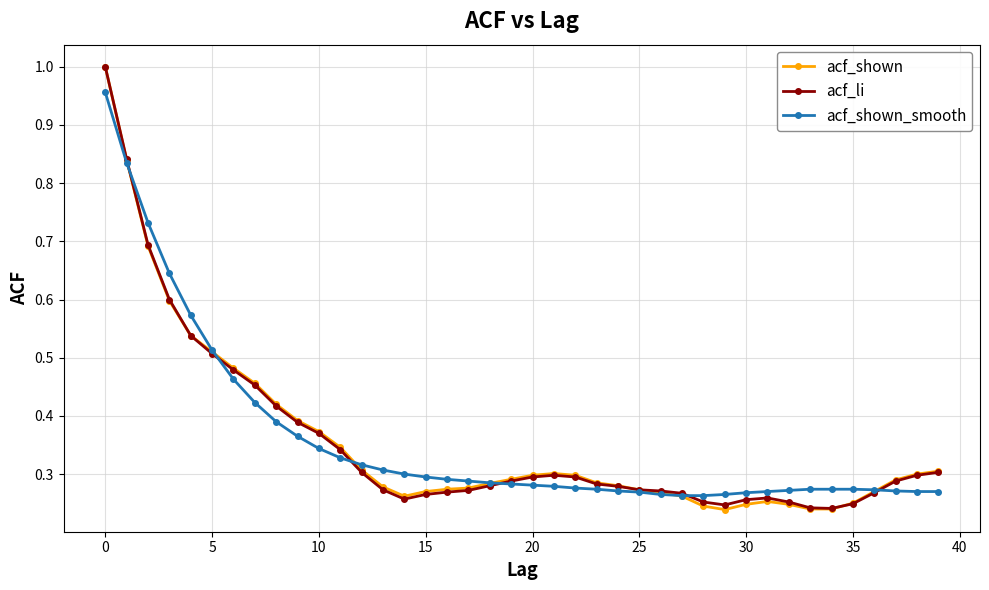

How many lines are shown in the chart?

3